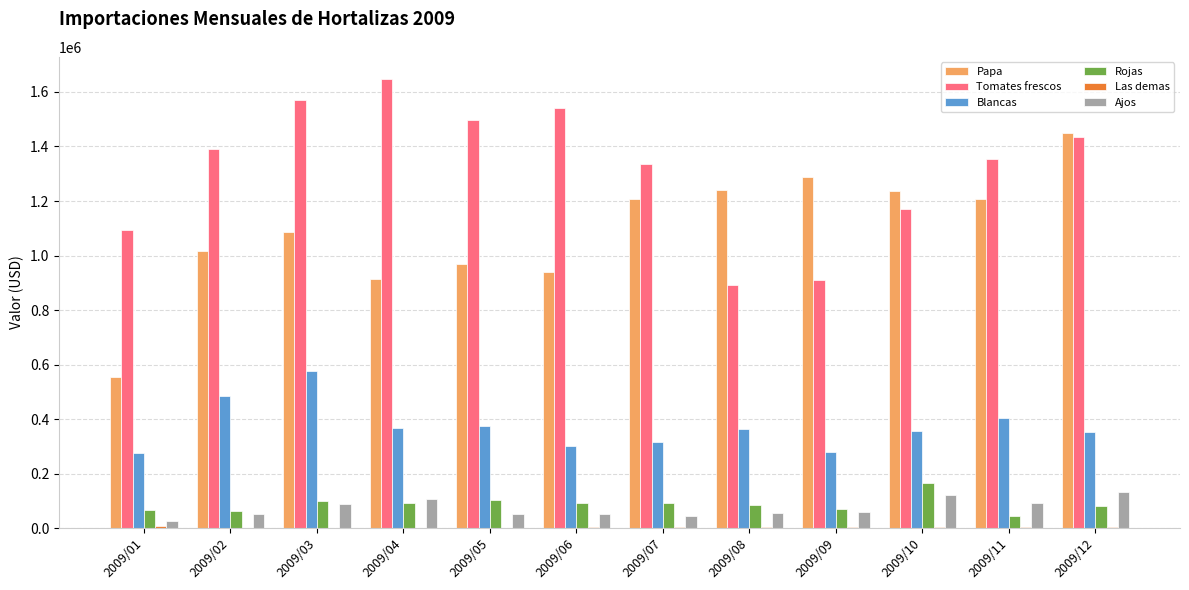

Which series has the largest total across all categories?

Tomates frescos